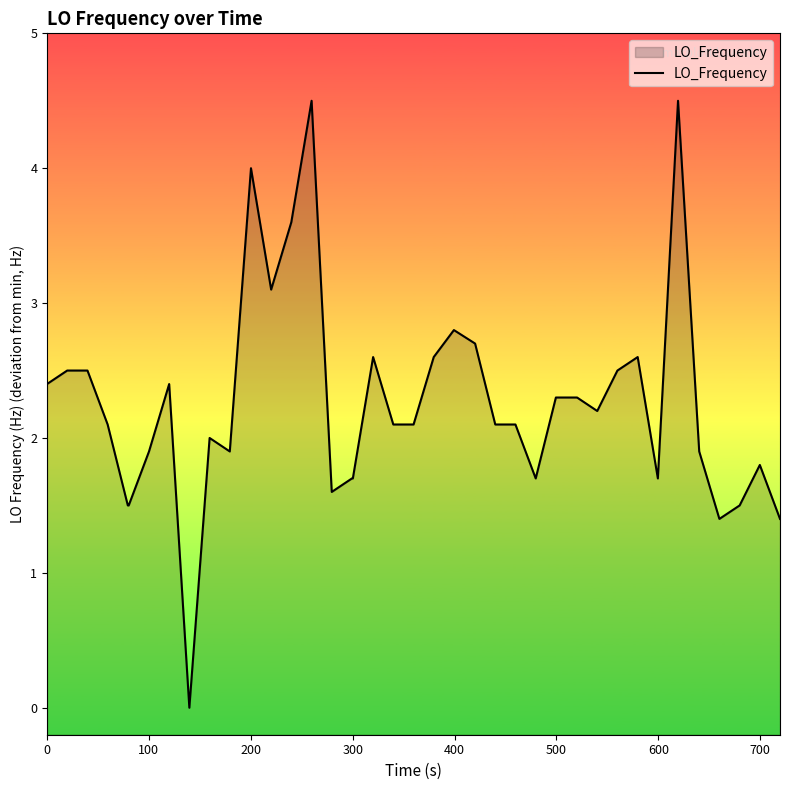

What is the greatest value displayed?

4.5